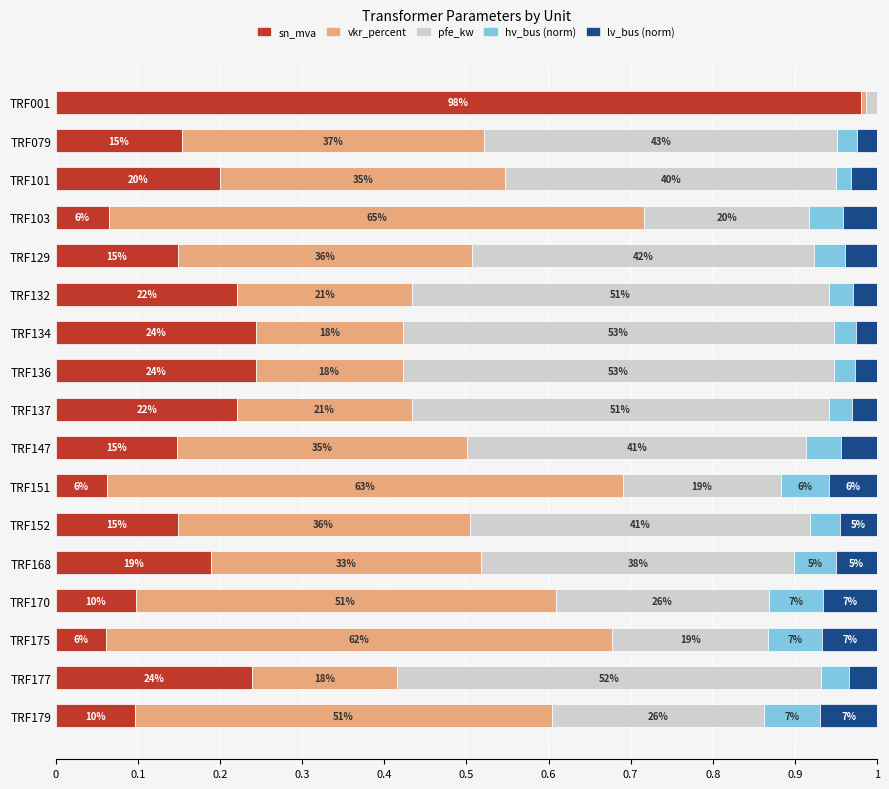

What are all the series names shown in the legend?

sn_mva, vkr_percent, pfe_kw, hv_bus (norm), lv_bus (norm)